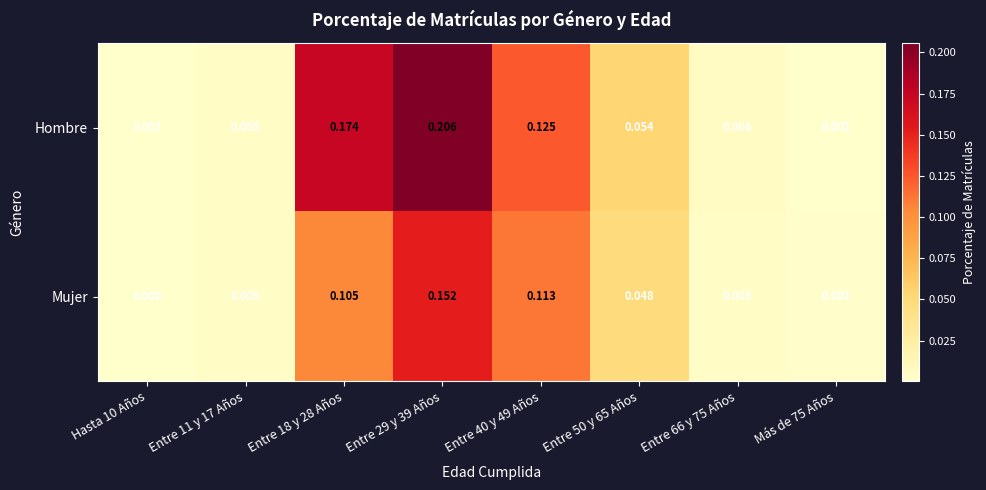

At Entre 18 y 28 Años, list the series in order from largest to smallest.

Hombre, Mujer